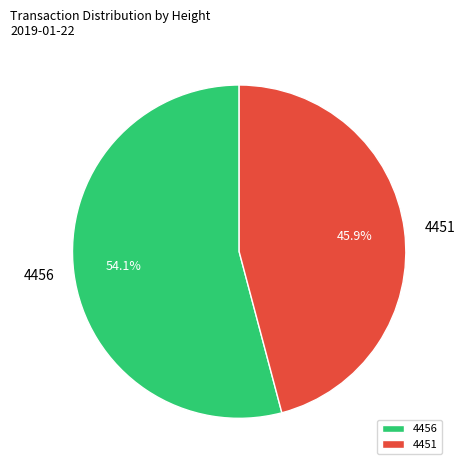

Approximately how many times larger is the value at 4451 compared to 4456?

0.8